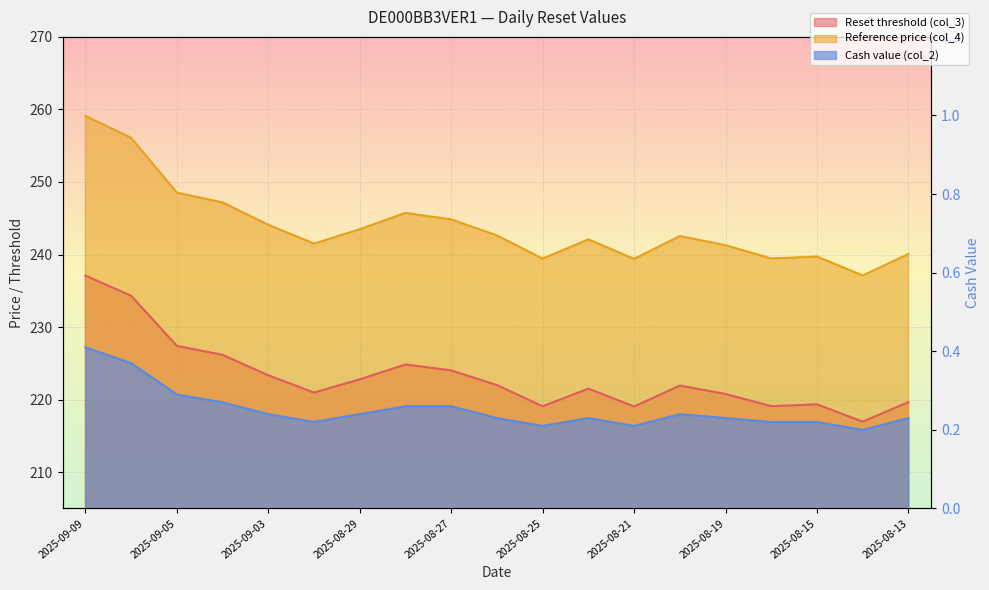

True or false: Reference price (col_4) and Cash value (col_2) intersect in this chart.

False